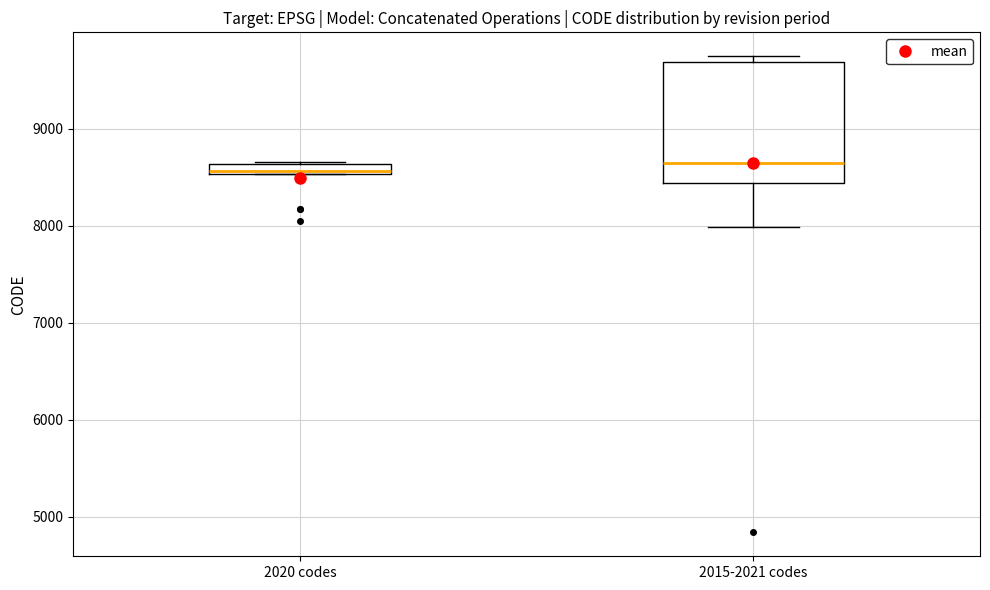

Comparing the boxes themselves (not the whiskers), which one is the tallest?

2015-2021 codes